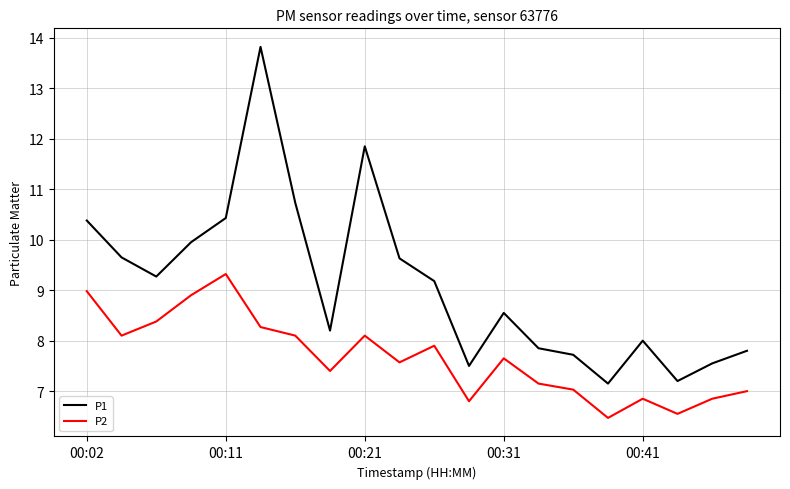

What are all the series names shown in the legend?

P1, P2